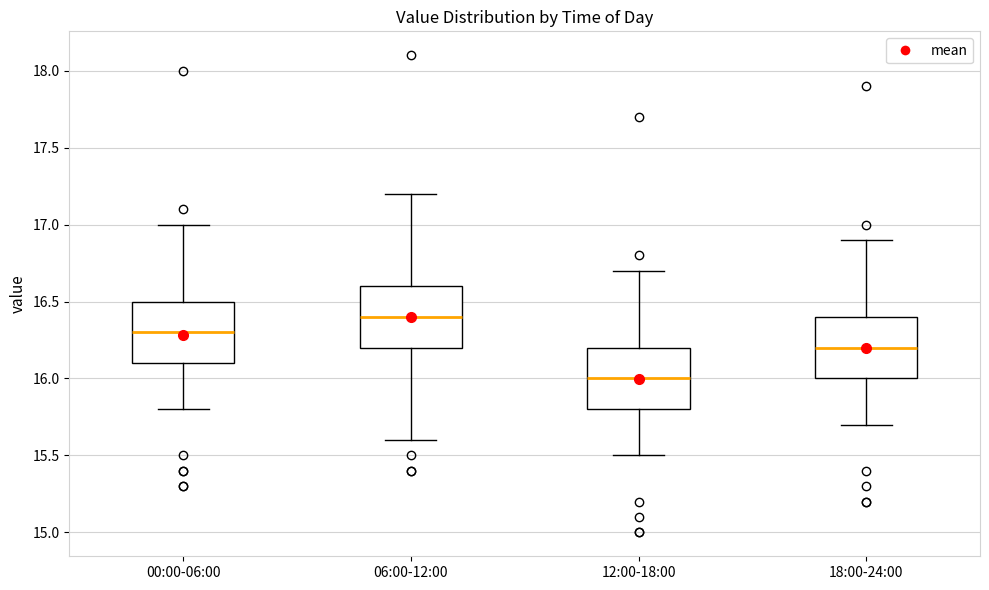

Reading left to right, transcribe this box plot: for each box, give where its median line is, the range the box spans, and where its two whiskers end, as read against the y-axis. The values are not printed on the chart, so give them approximately, as read against the axis.

00:00-06:00: median 16.3, box 16.1 to 16.5, whiskers 15.8 to 17.0
06:00-12:00: median 16.4, box 16.2 to 16.6, whiskers 15.6 to 17.2
12:00-18:00: median 16.0, box 15.8 to 16.2, whiskers 15.5 to 16.7
18:00-24:00: median 16.2, box 16.0 to 16.4, whiskers 15.7 to 16.9